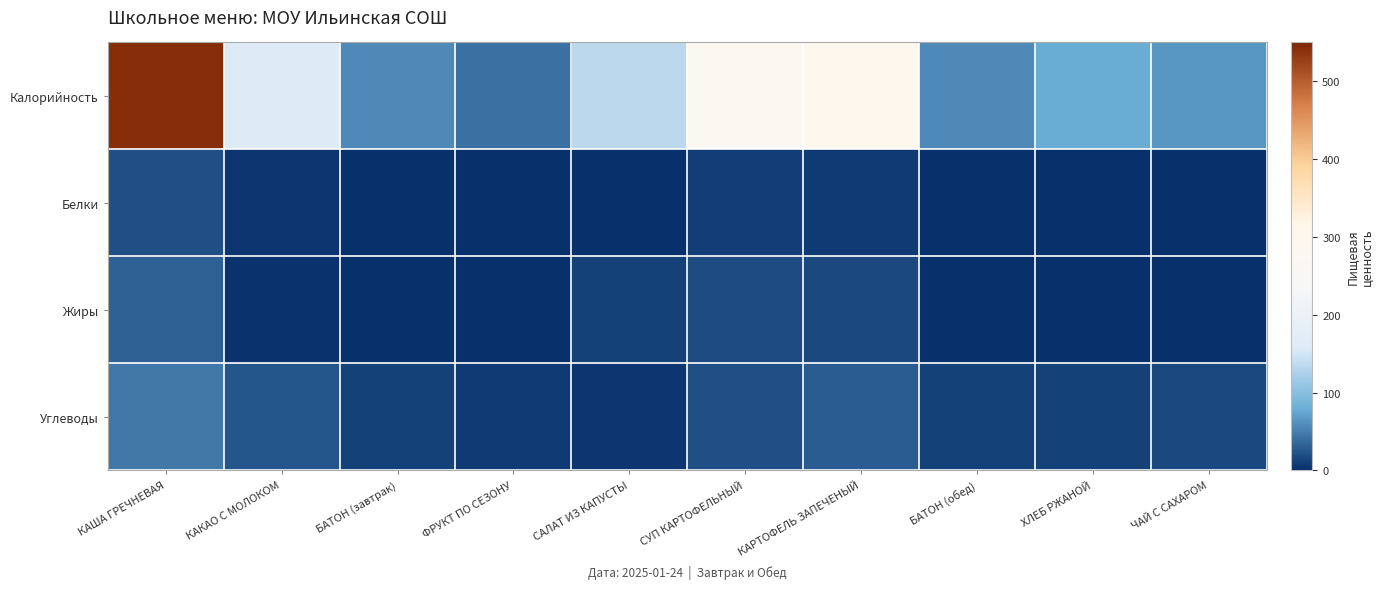

At КАРТОФЕЛЬ ЗАПЕЧЕНЫЙ, list the series in order from largest to smallest.

Калорийность, Углеводы, Жиры, Белки